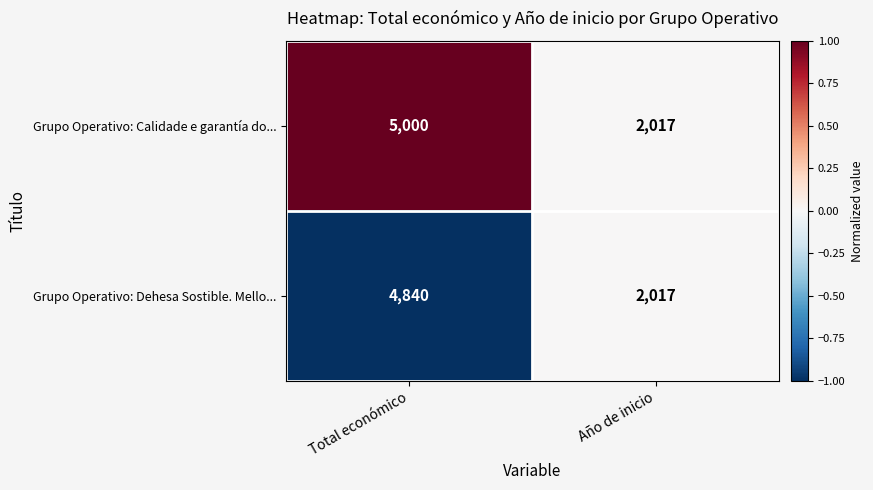

Which series has the largest total across all categories?

Grupo Operativo: Calidade e garantía do...